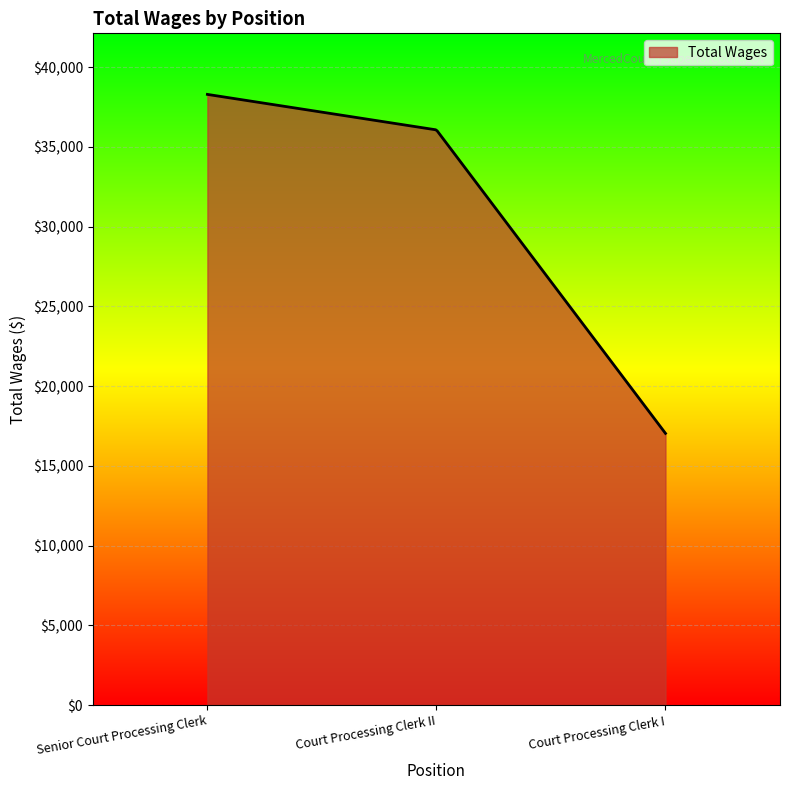

Does the chart have visible grid lines?

Yes